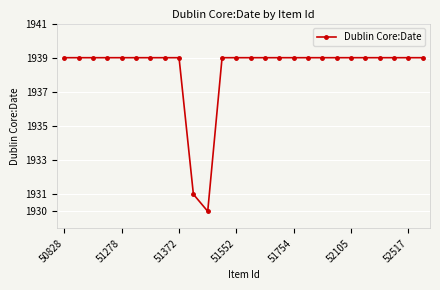

What is the greatest value displayed?

1939